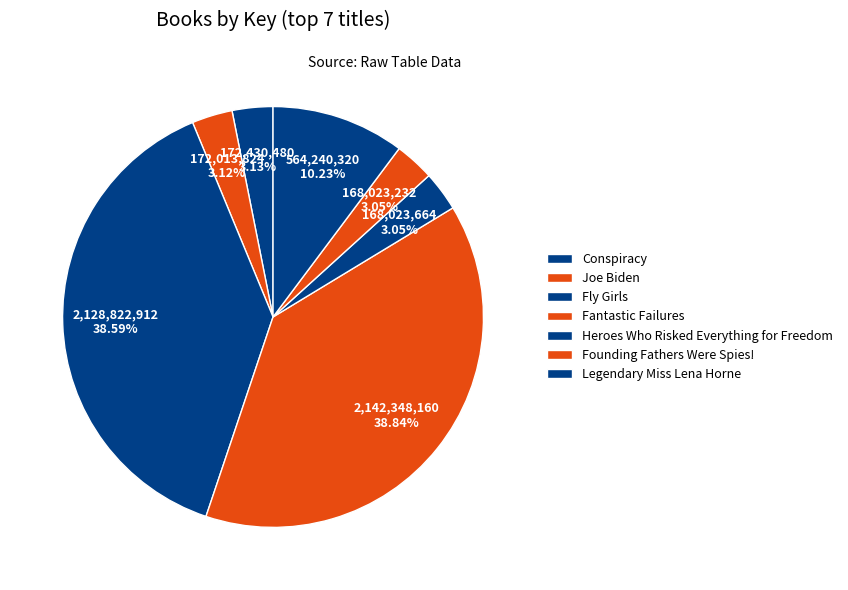

To the nearest percent, what percentage of the pie is Fly Girls?

39%